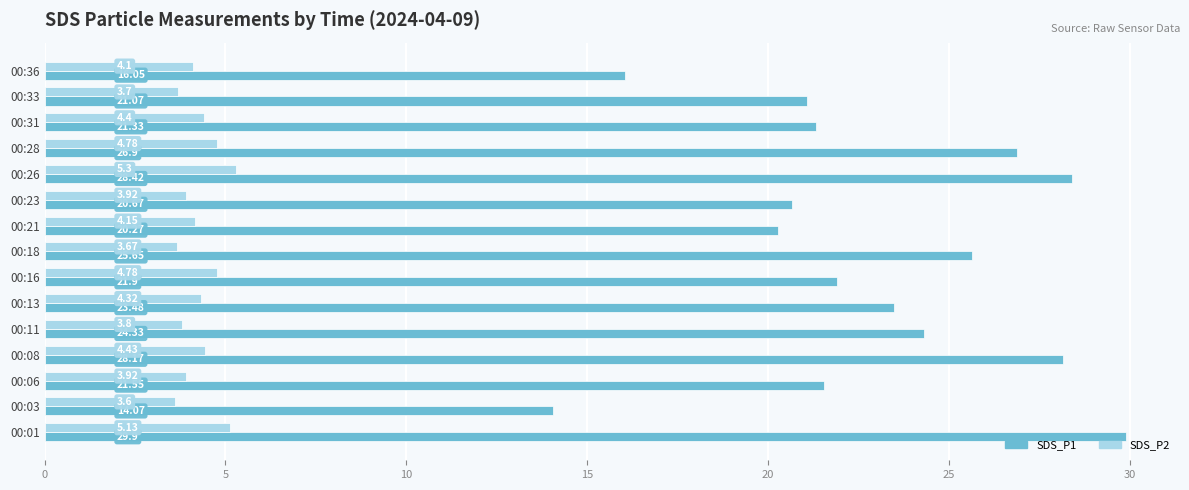

How many data points does each series have?

15